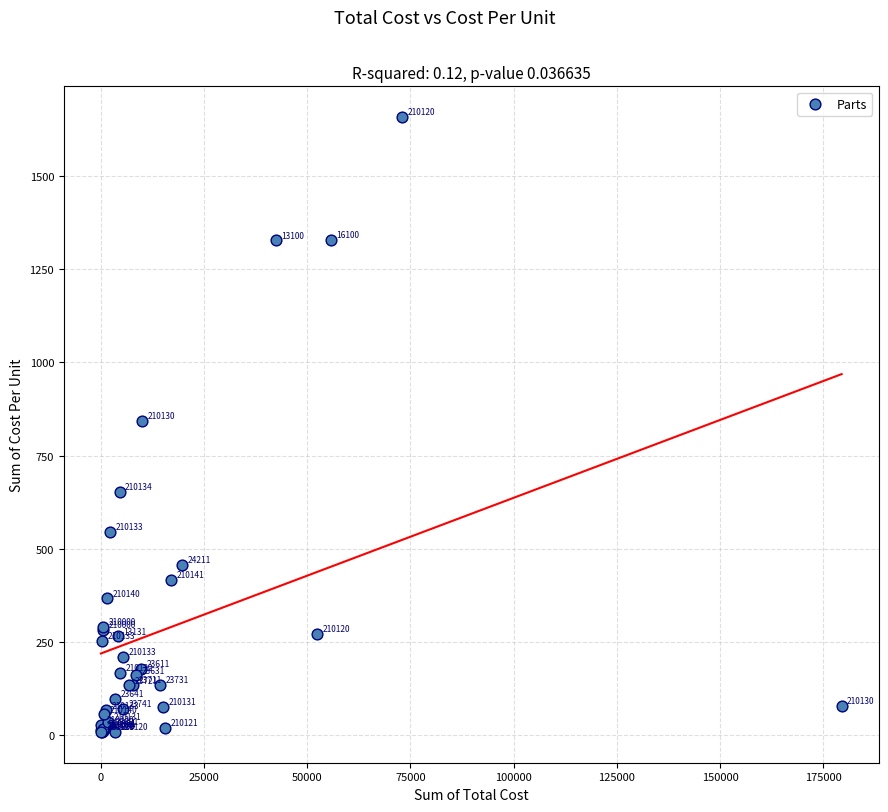

What Y value in the scatter plot is closest to 833?

843.0